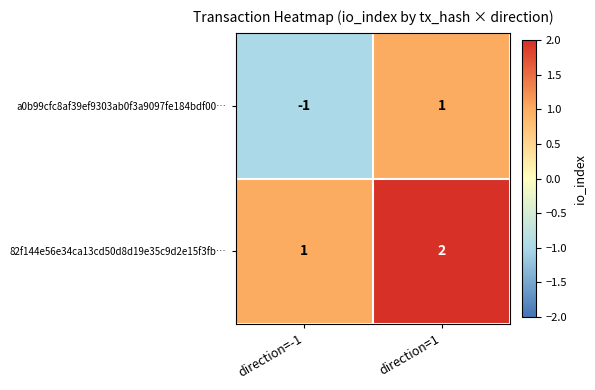

Which category has the highest value across all series?

direction=1